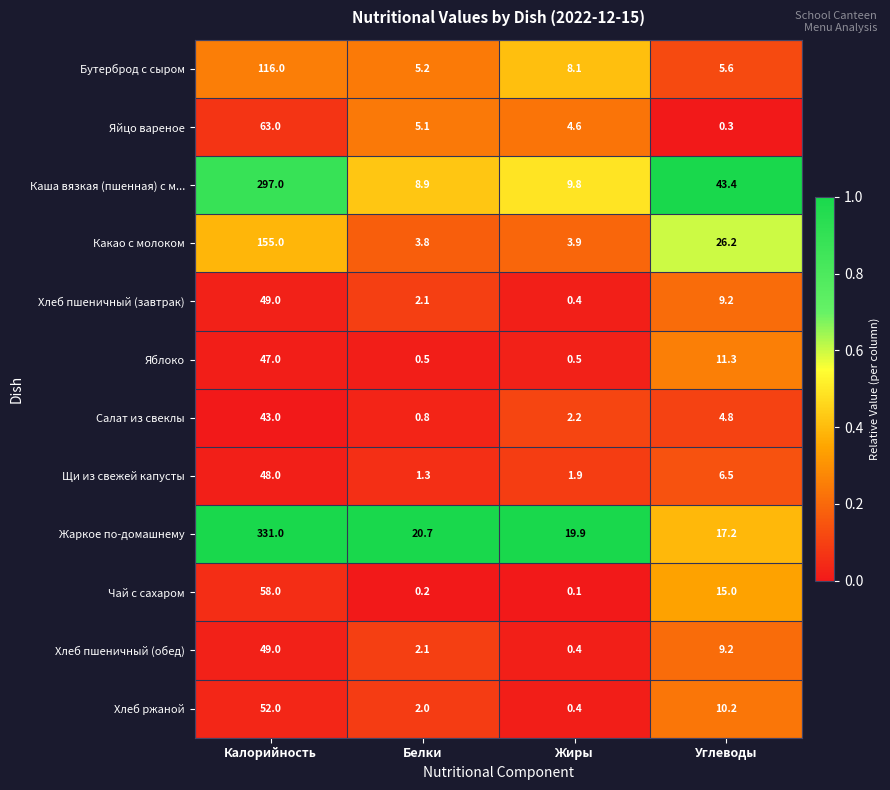

At how many categories does at least one series exceed 0?

4